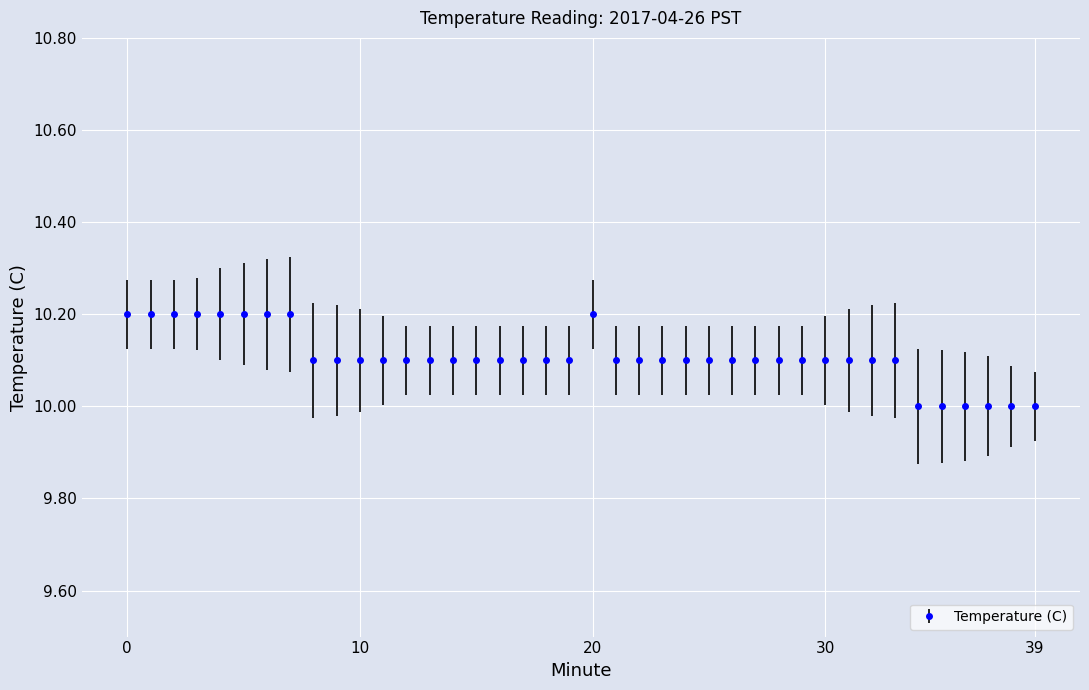

True or false: there are more than 0 points higher than both neighbors.

True